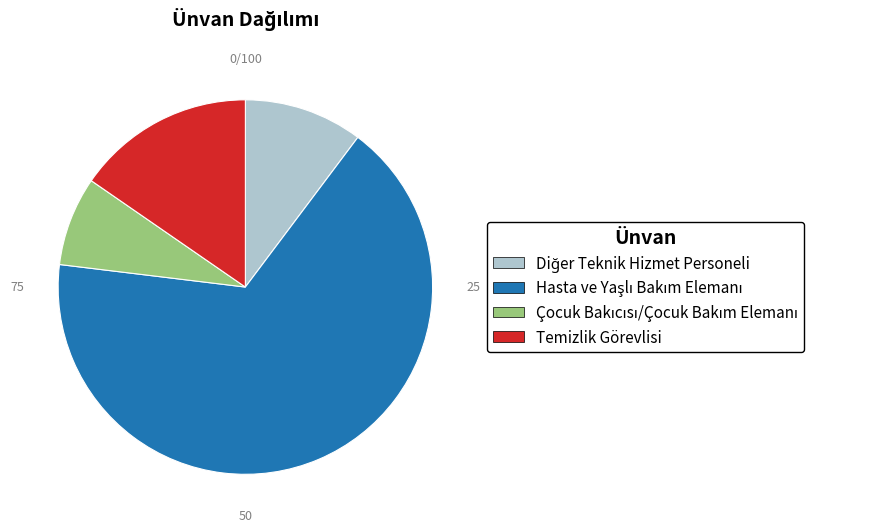

Is it true that Temizlik Görevlisi is 15% of the pie?

True